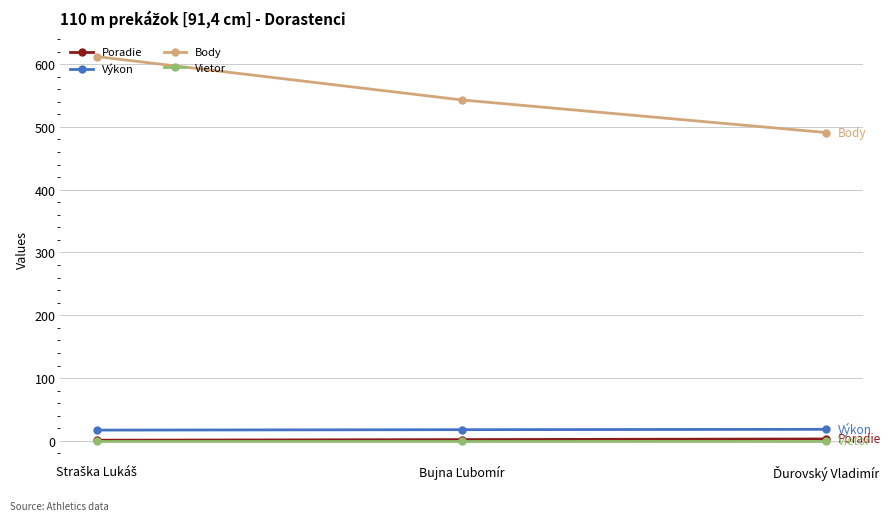

Which series has the largest total across all categories?

Body